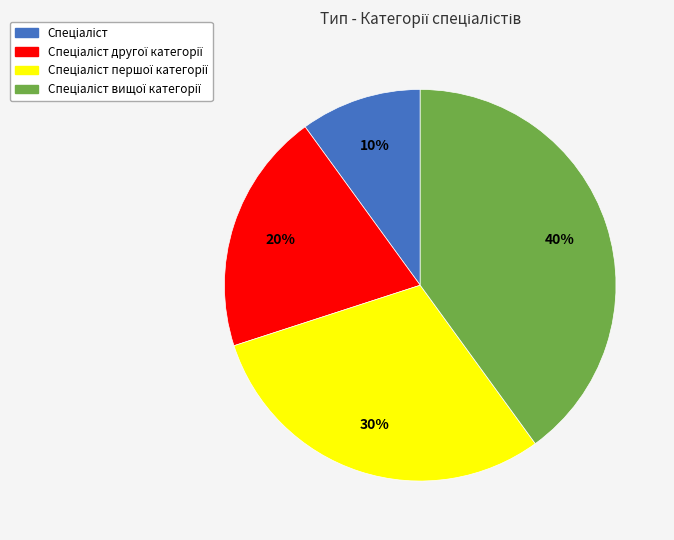

To the nearest percent, what is the average slice percentage?

25%